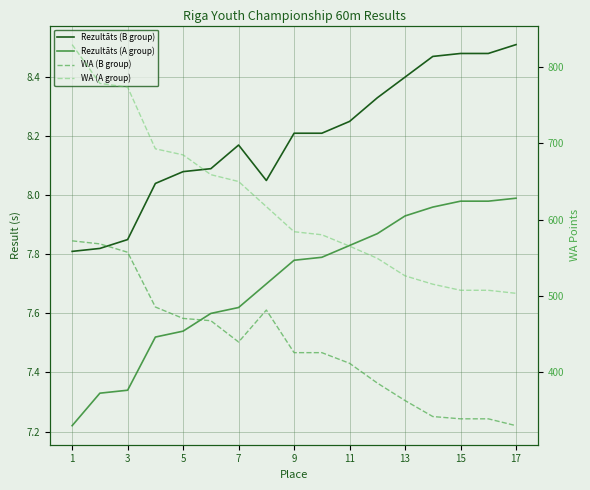

Does the chart display data point markers on the line(s)?

No